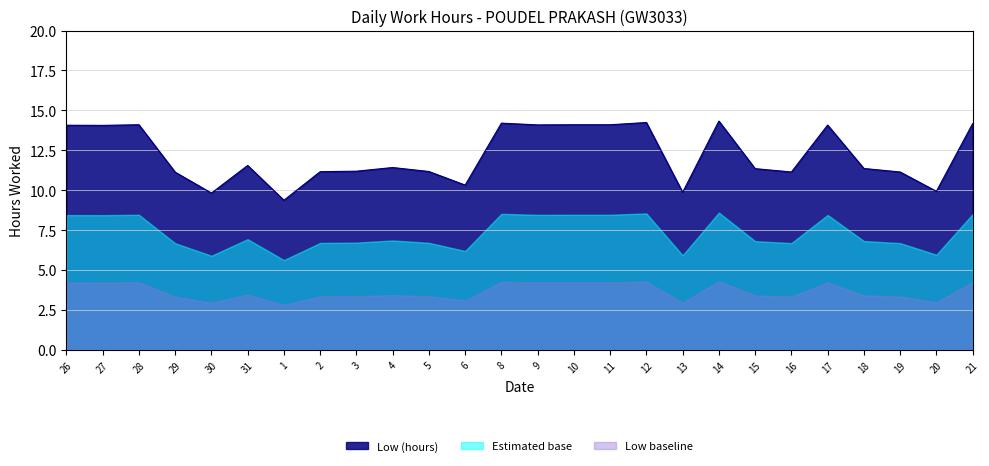

Rank the categories by value from lowest to highest.

1, 30, 13, 20, 6, 29, 16, 19, 2, 5, 3, 15, 18, 4, 31, 27, 26, 17, 9, 28, 10, 11, 21, 8, 12, 14